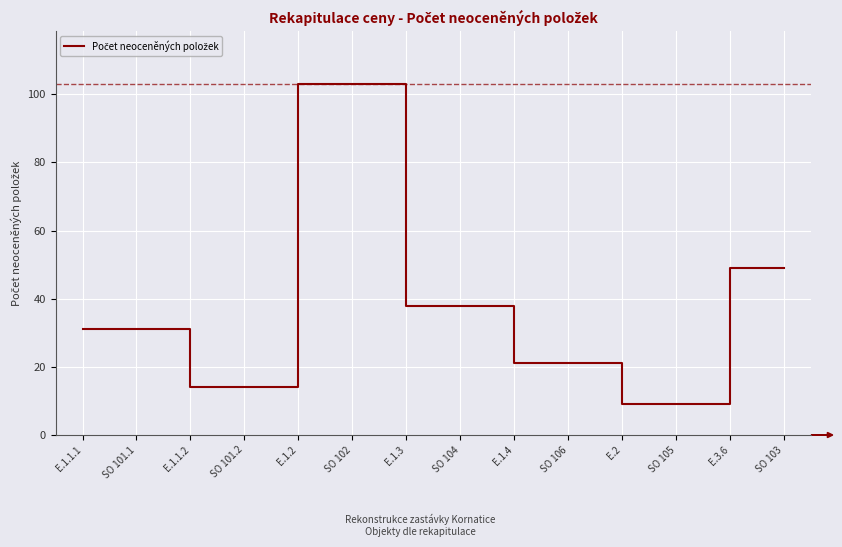

The value at SO 103 is 49. True or false?

True